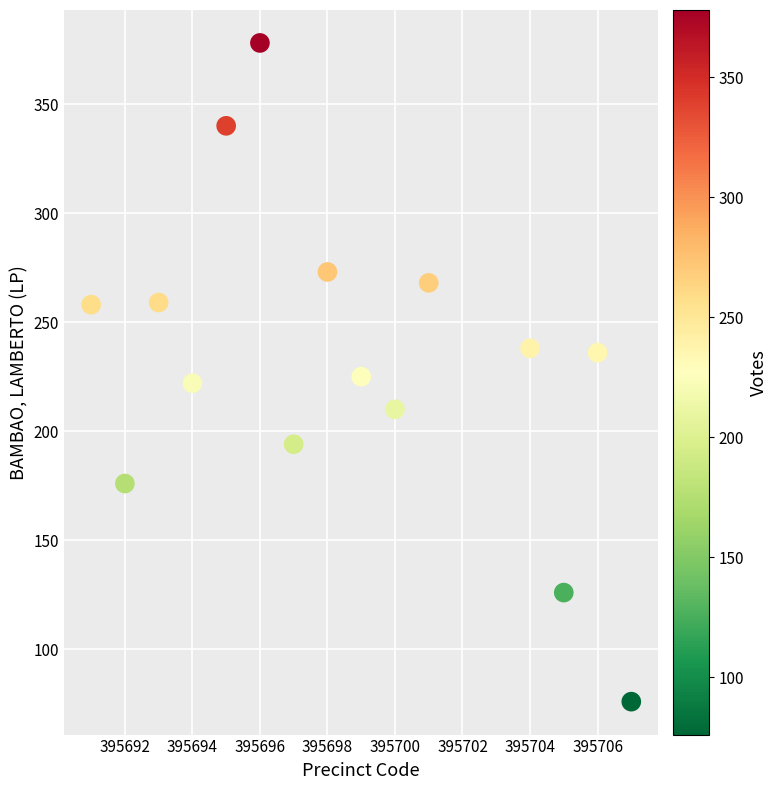

What is the range of Y values (max minus min)?

302